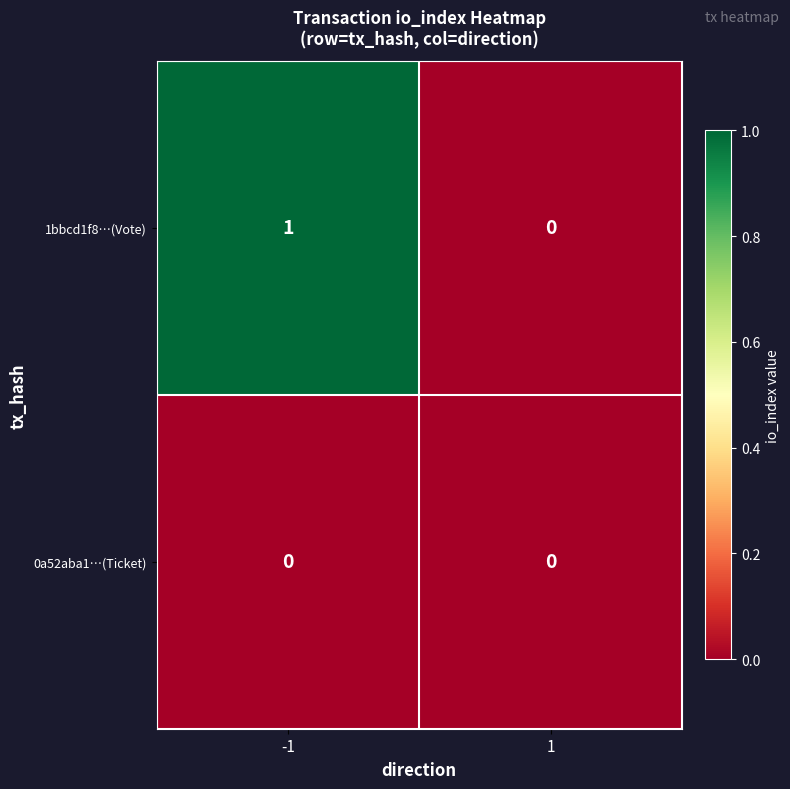

What is the difference between the highest and lowest values at -1?

1